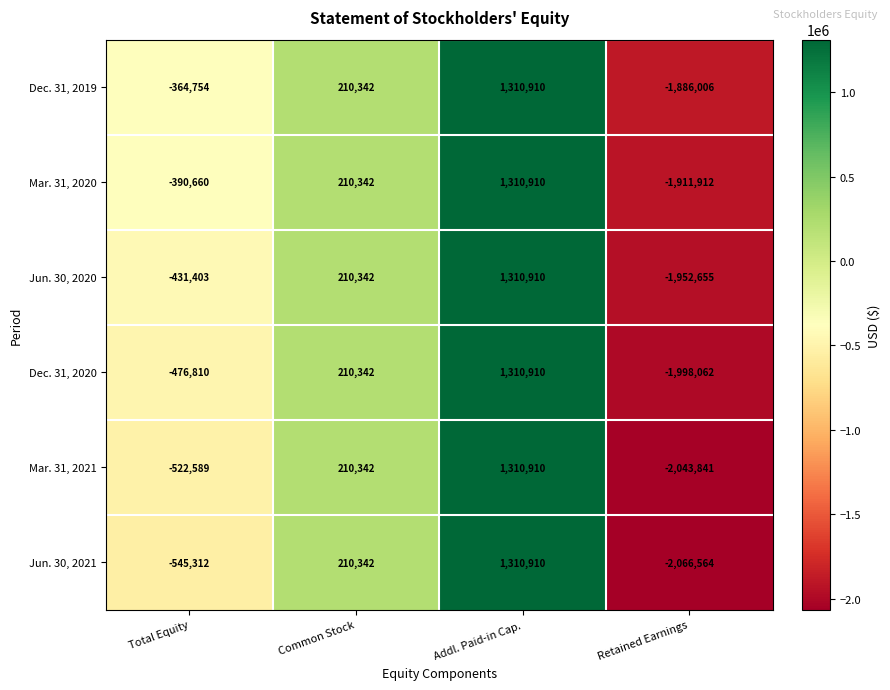

Is it true that Jun. 30, 2021 equals 1888737 at Addl. Paid-in Cap.?

False